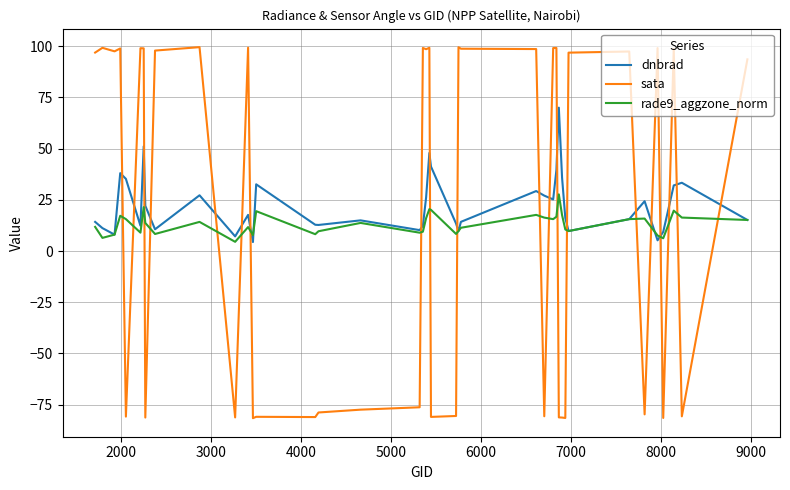

What is the minimum value shown in the chart?

-81.6